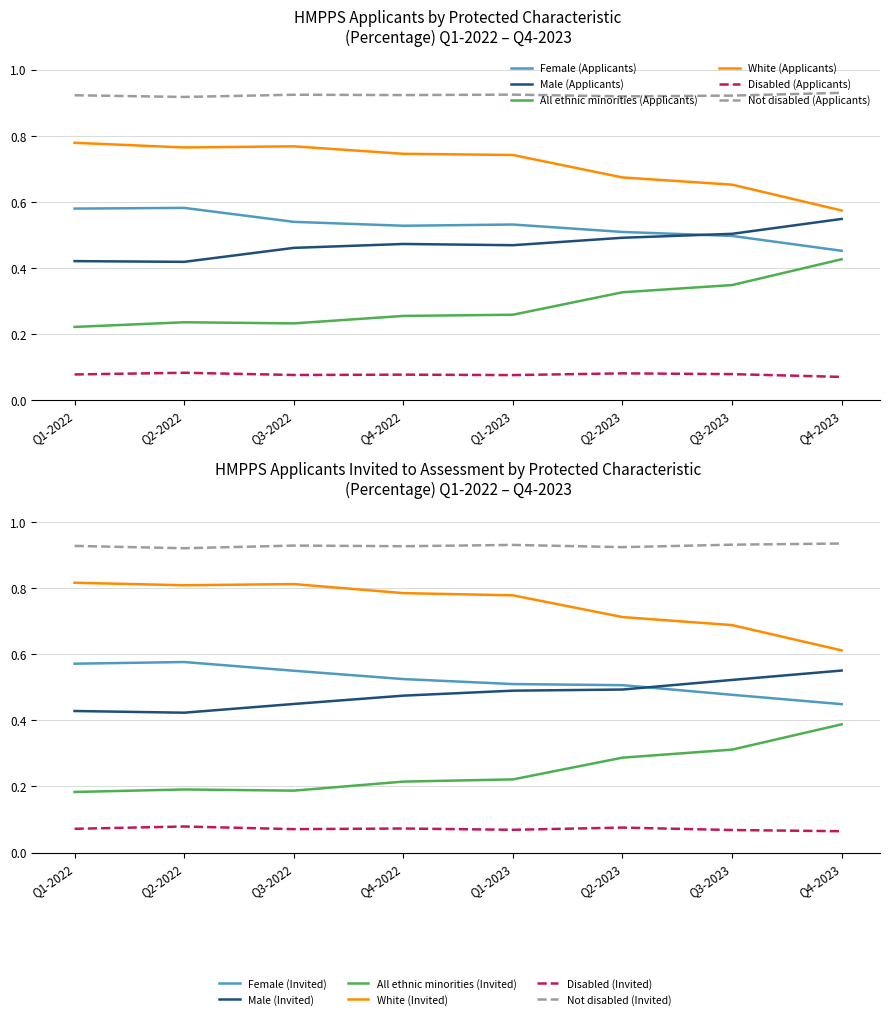

At which category does the chart reach its minimum across all series?

Q4-2023